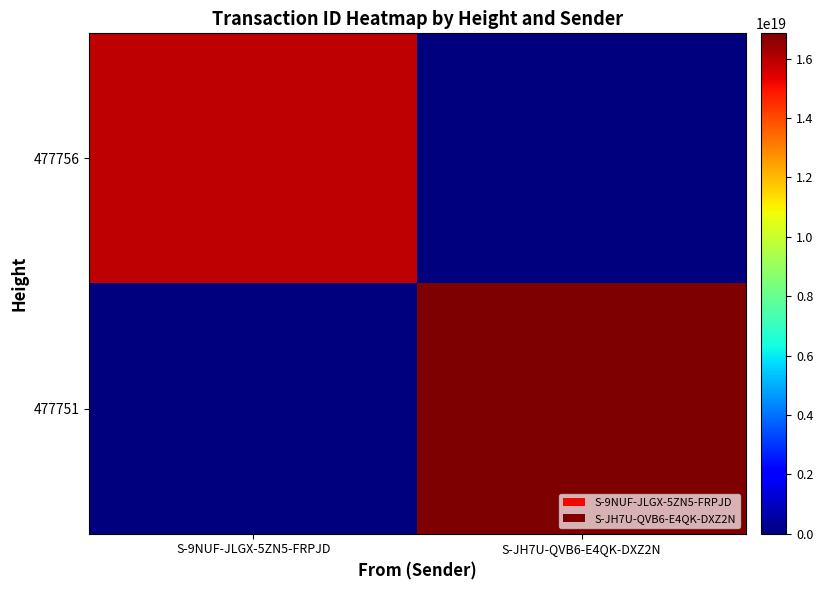

Count the number of categories in the chart.

2